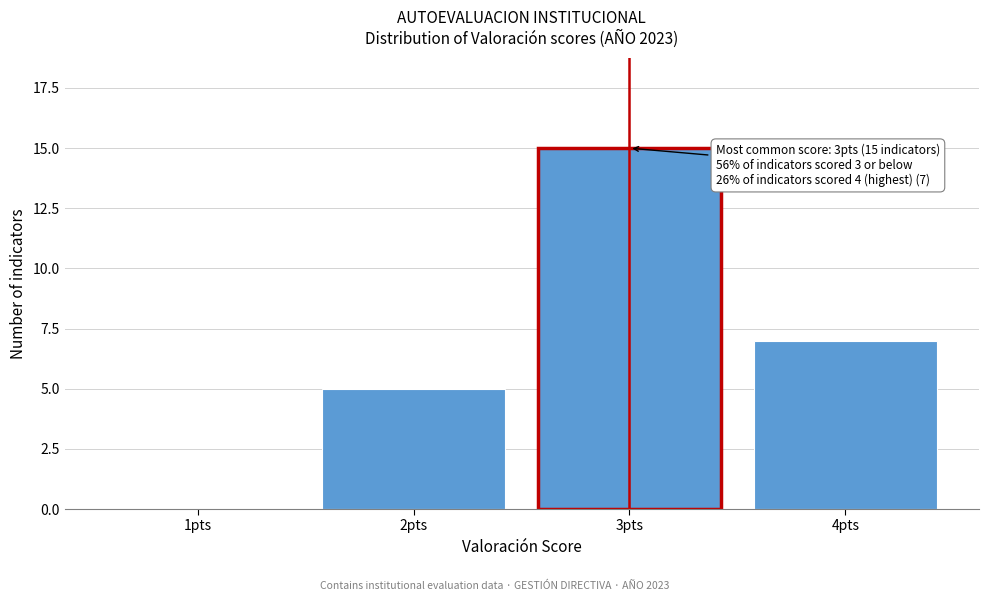

Reading left to right, extract all data points from this chart.

1pts=0	2pts=5	3pts=15	4pts=7